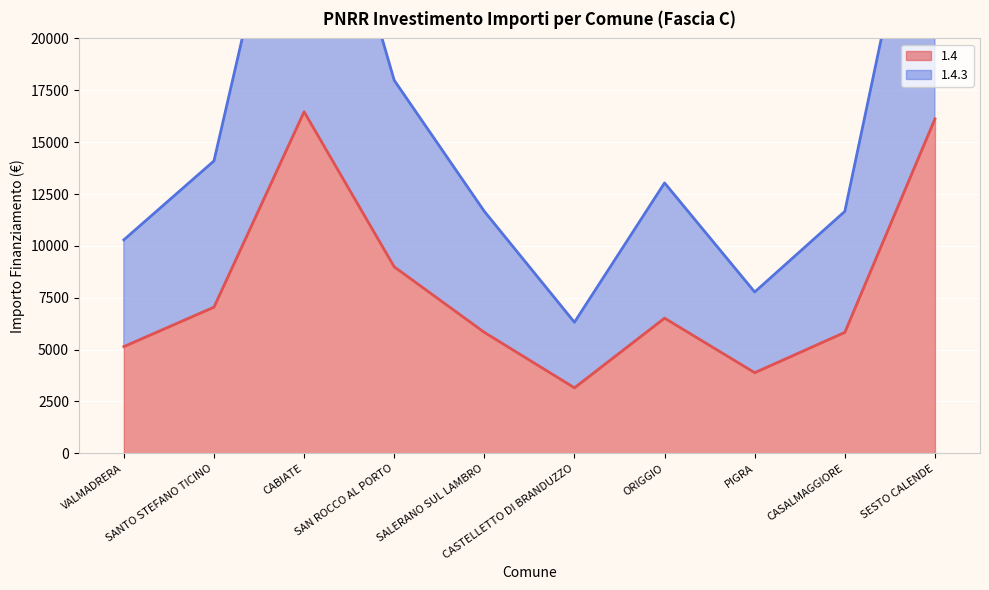

What is the average value of the 1.4.3 series?

15799